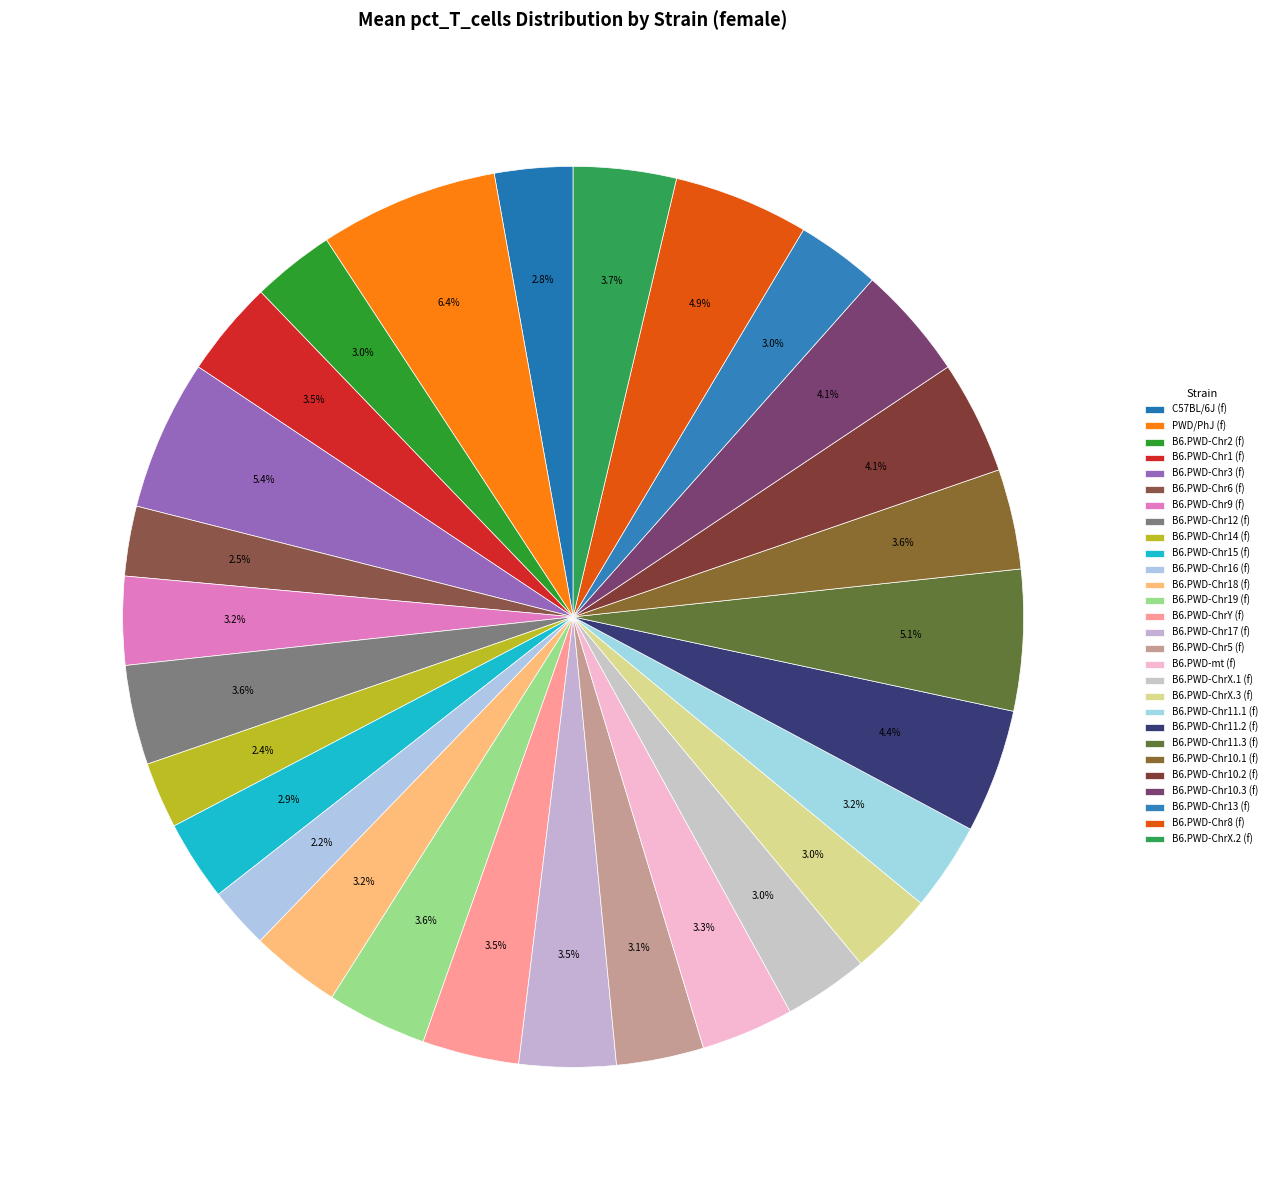

Is there a majority slice in this chart?

No